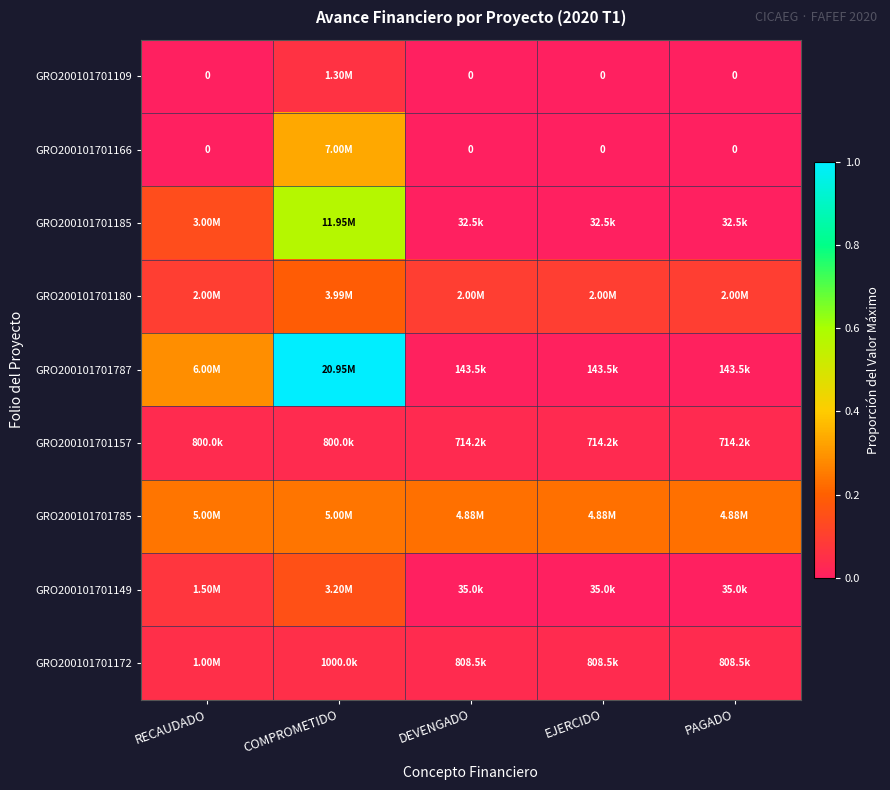

True or false: GRO200101701785 has a value of 0.3 at EJERCIDO.

False